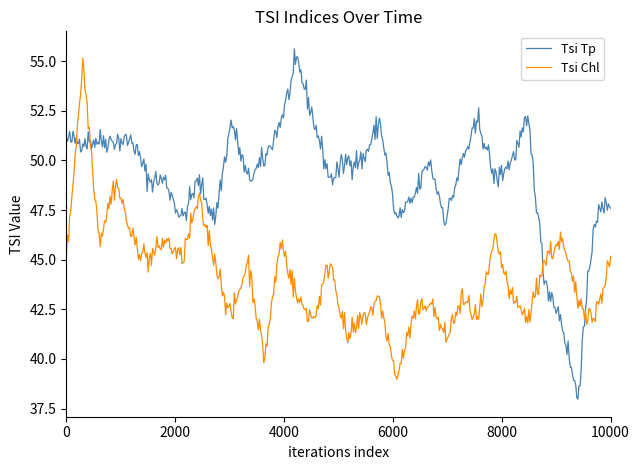

Which series has the widest spread of values?

Tsi Tp